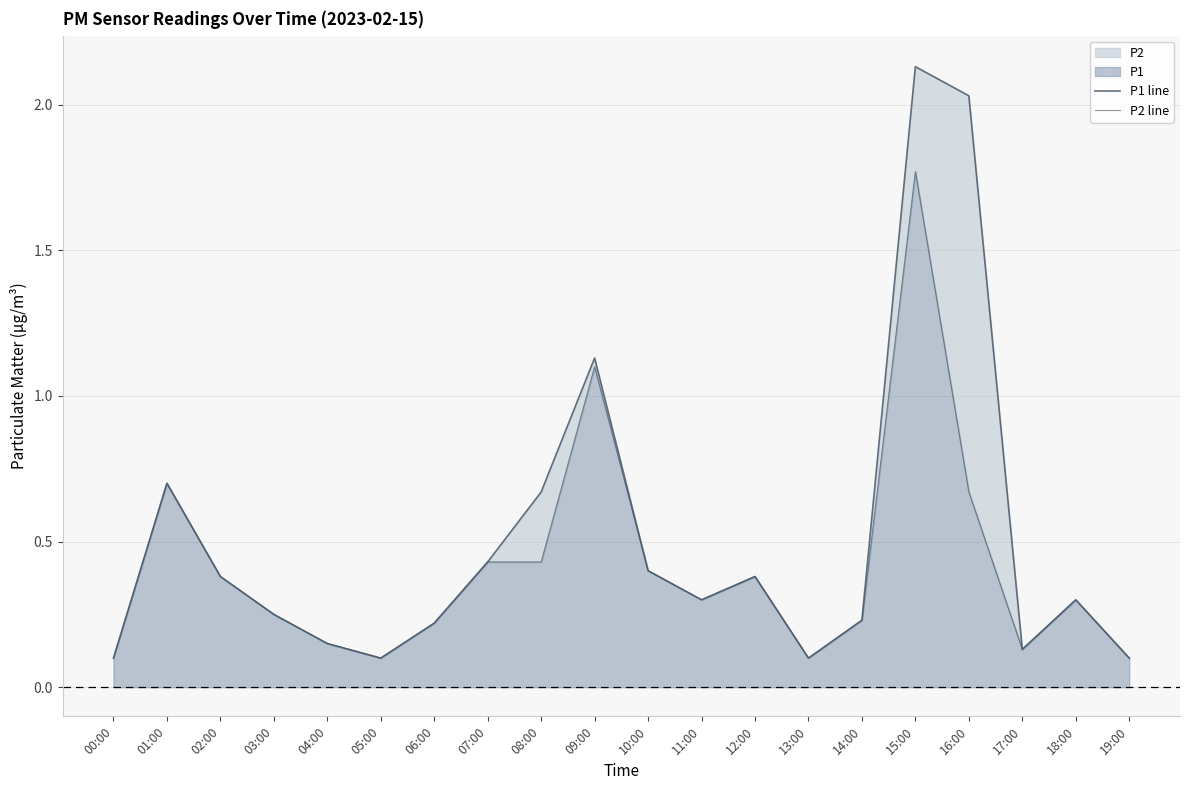

What position from the right is 04:00?

16